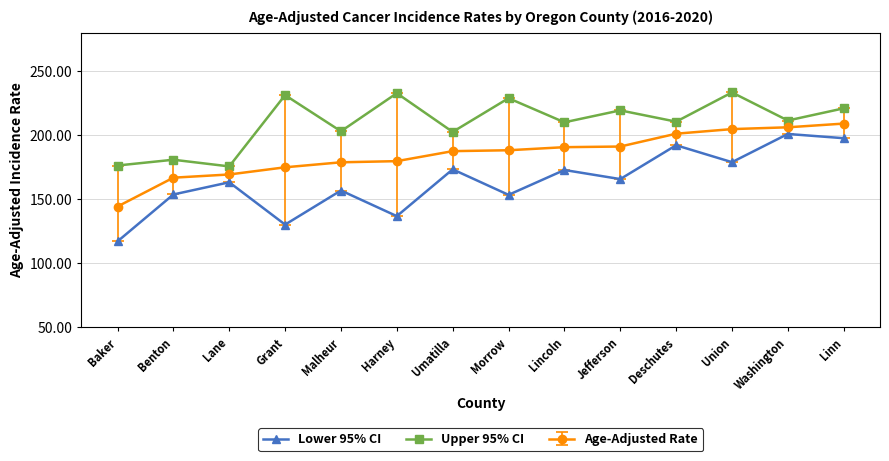

What is the difference between the highest and lowest values at Linn?

23.3